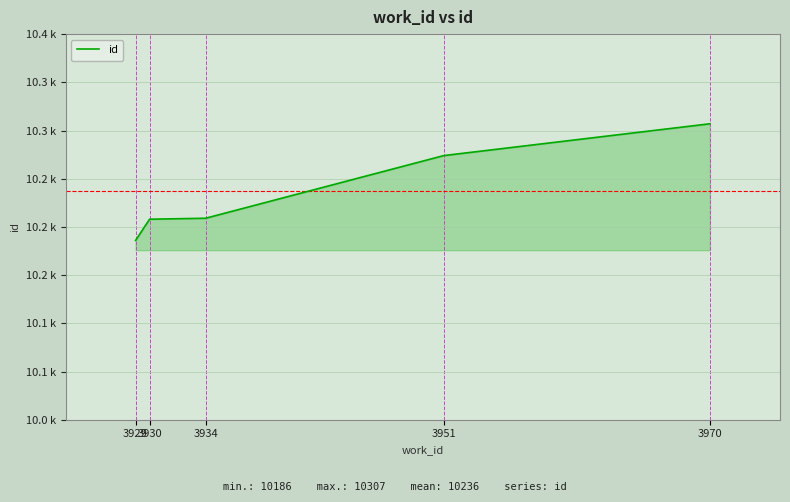

Does the chart display data point markers on the line(s)?

No